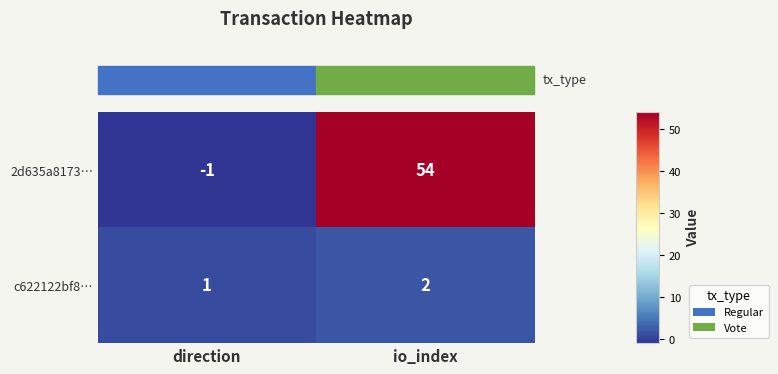

At which label is 2d635a8173… closest to 26?

direction